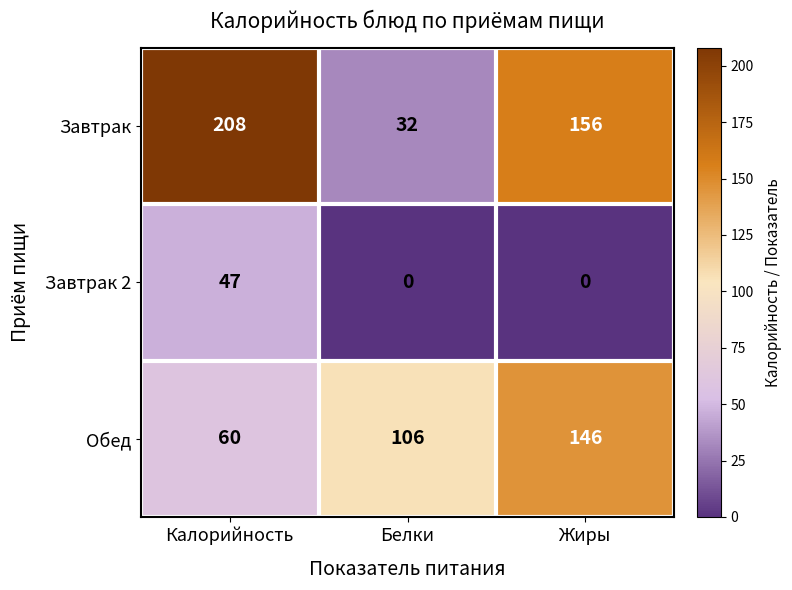

What is the difference between the highest and lowest values at Жиры?

156